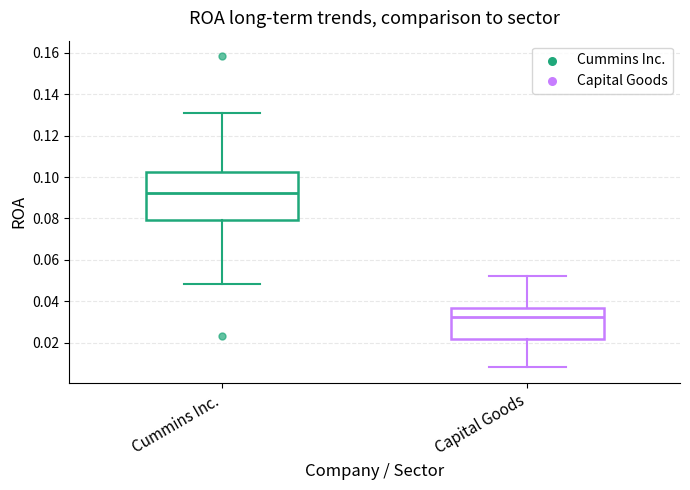

Comparing the boxes themselves (not the whiskers), which one is the tallest?

Cummins Inc.